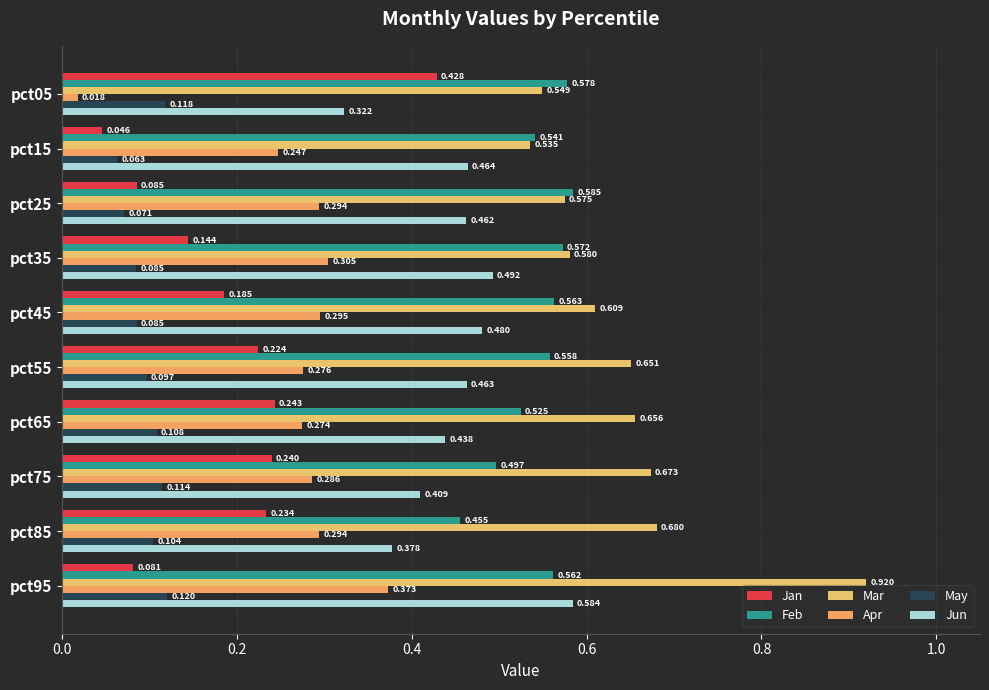

What are all the series names shown in the legend?

Jan, Feb, Mar, Apr, May, Jun